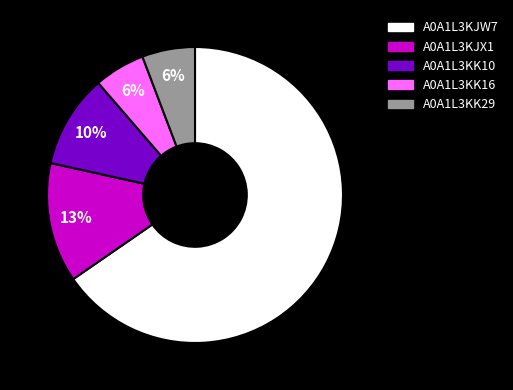

To the nearest percent, what percentage of the pie is A0A1L3KK16?

6%